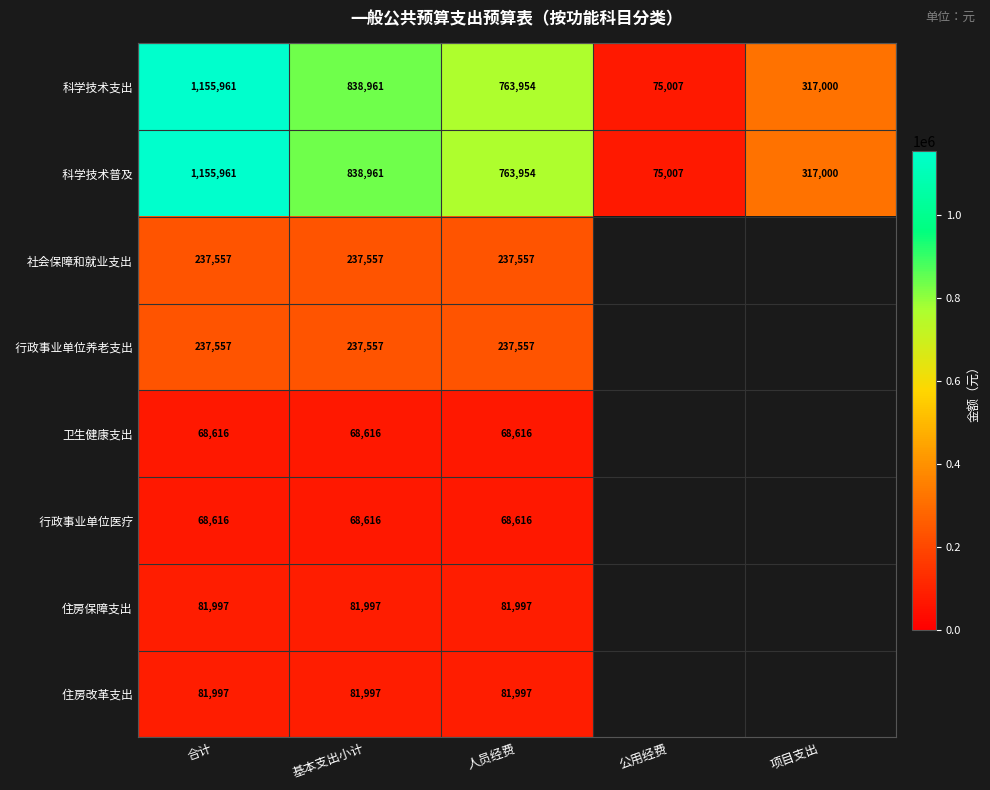

Is the value of 科学技术支出 at 公用经费 greater than the value of 住房改革支出 at 合计?

No